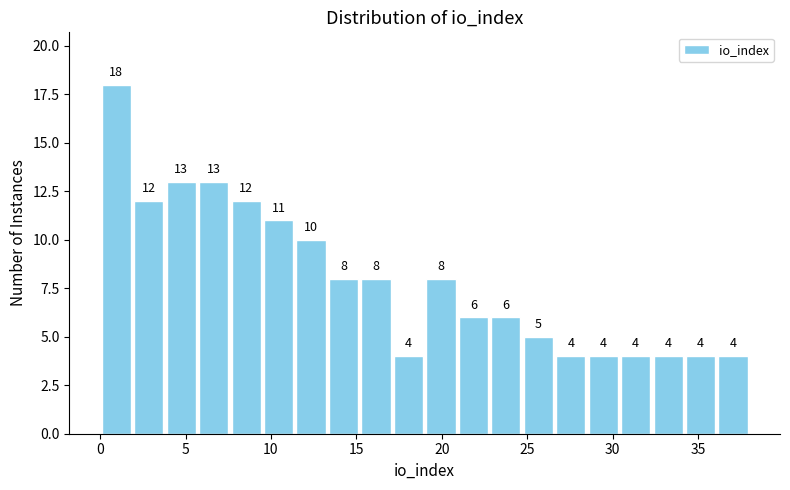

Around what value on the x-axis is the tallest bar? Give the approximate position of its centre, as read against the axis.

1.0